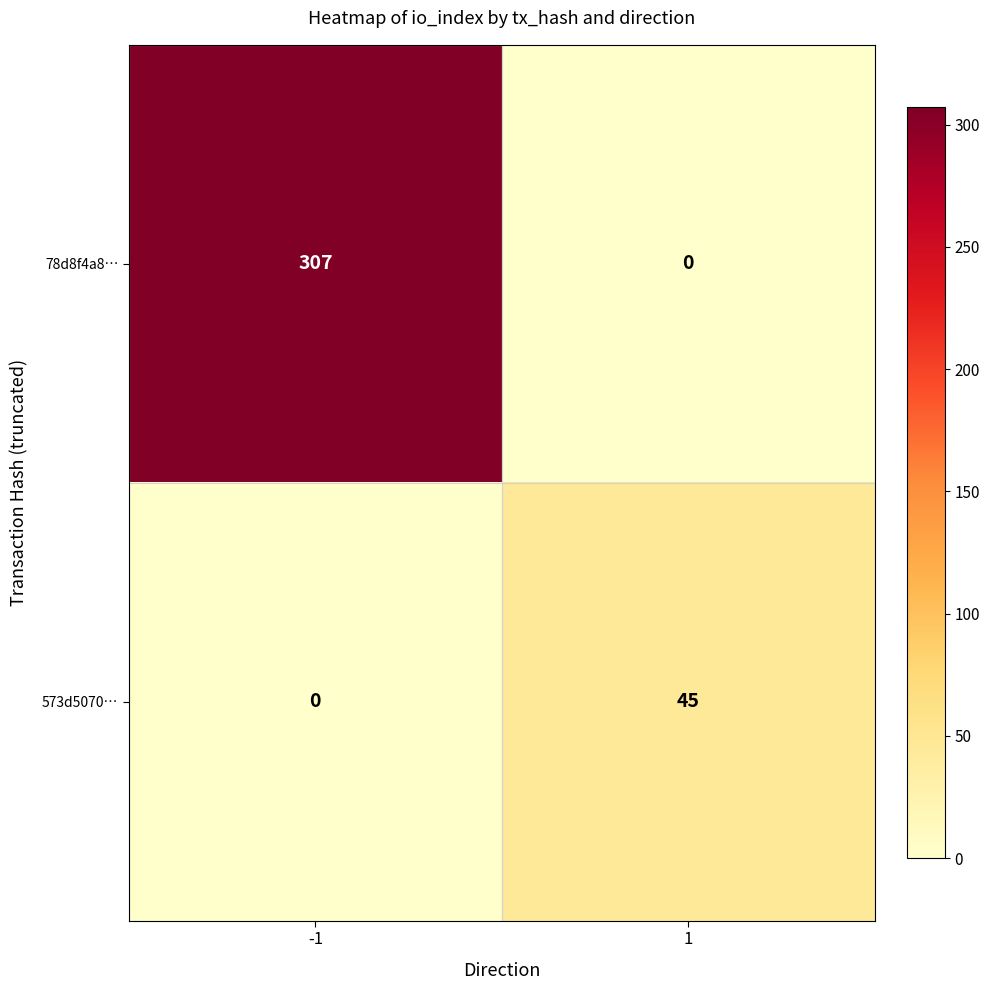

The value of 573d5070… at 1 is 79. True or false?

False